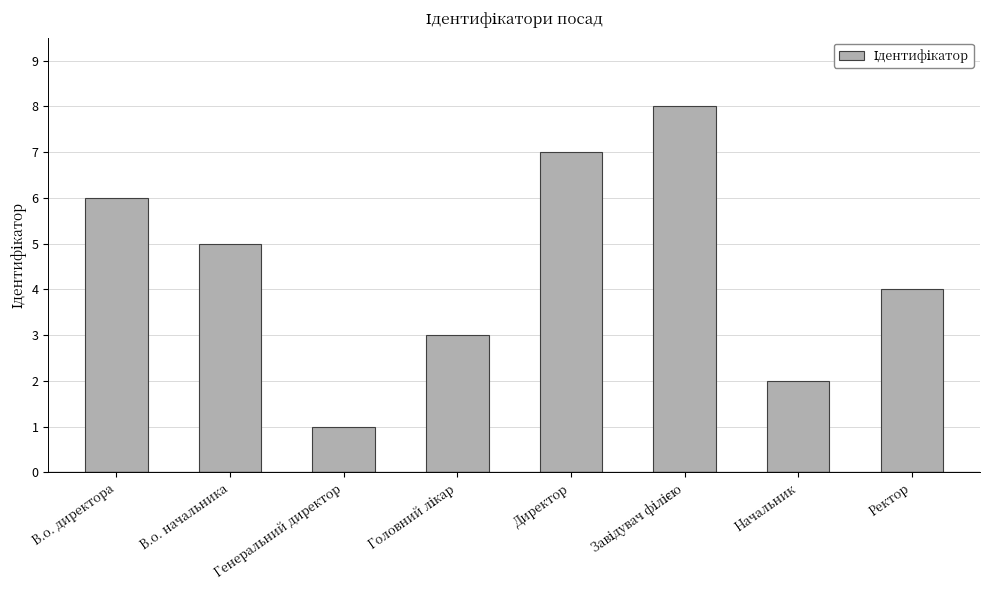

What is the difference between the values at Директор and Начальник?

5